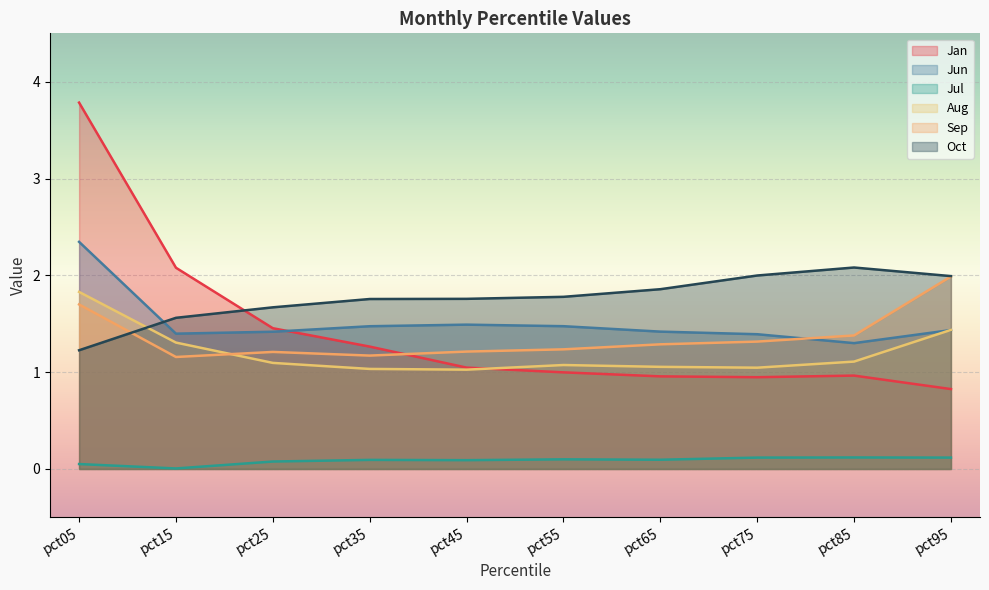

What is the average value of the Jan series?

1.4